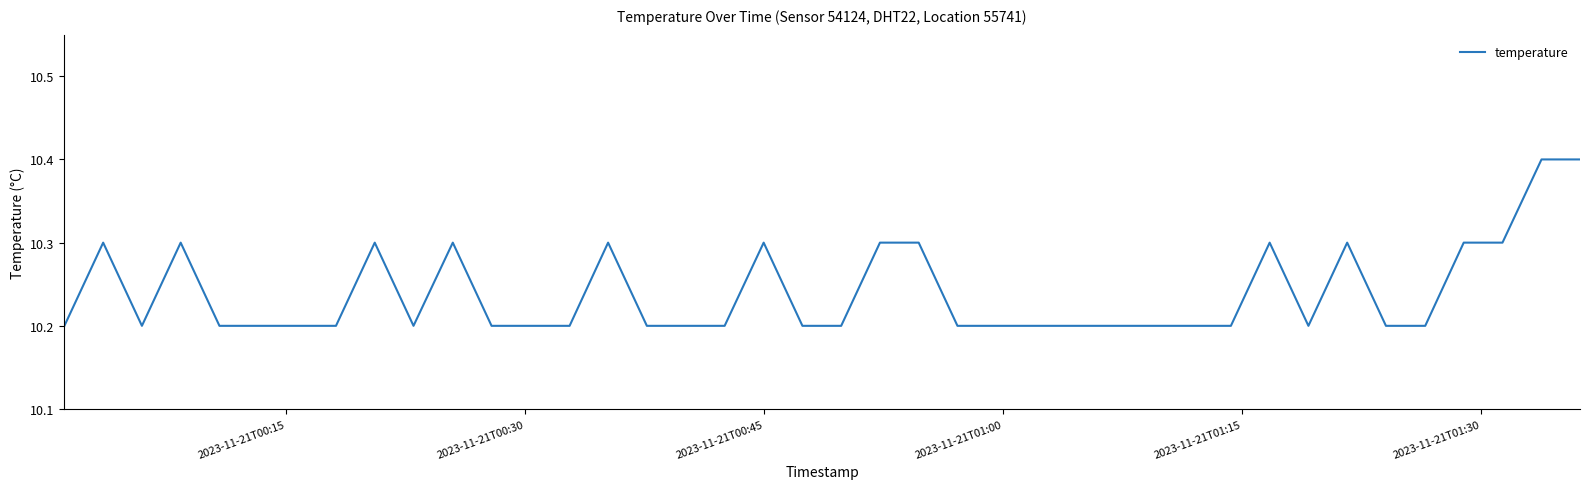

What is the greatest value displayed?

10.4